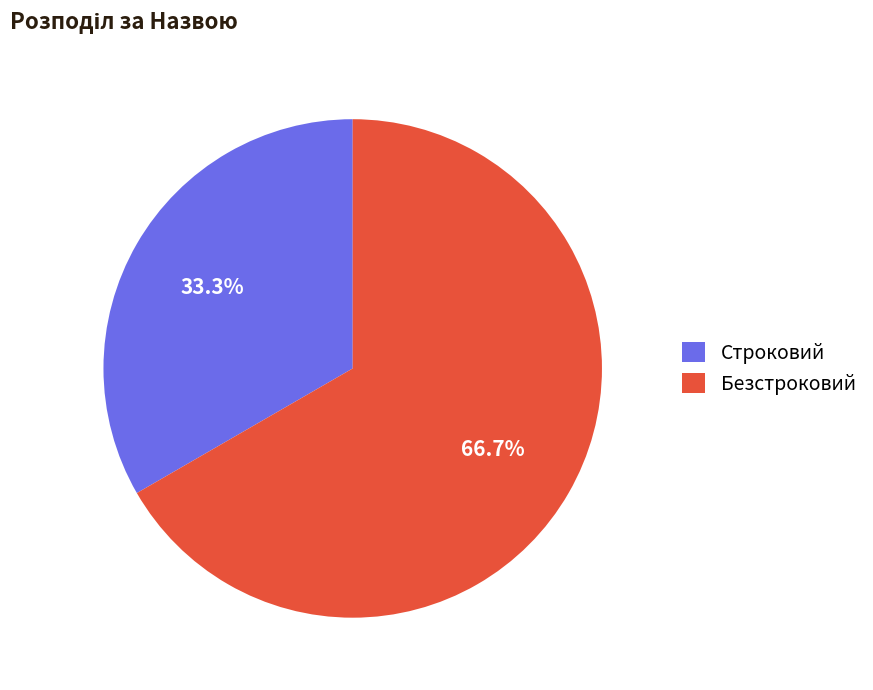

How many slices are in this pie chart?

2